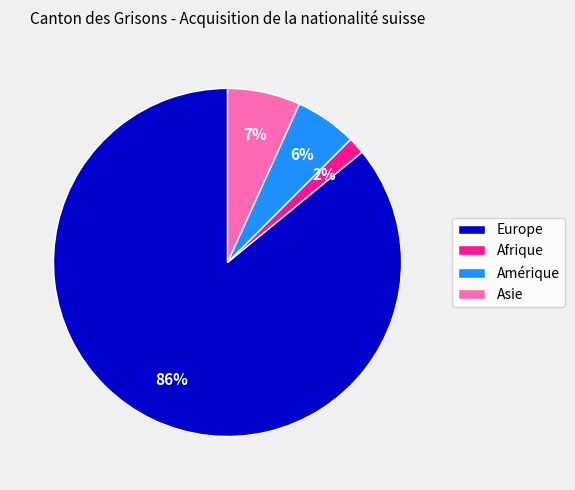

To the nearest percent, what is the average slice percentage?

25%